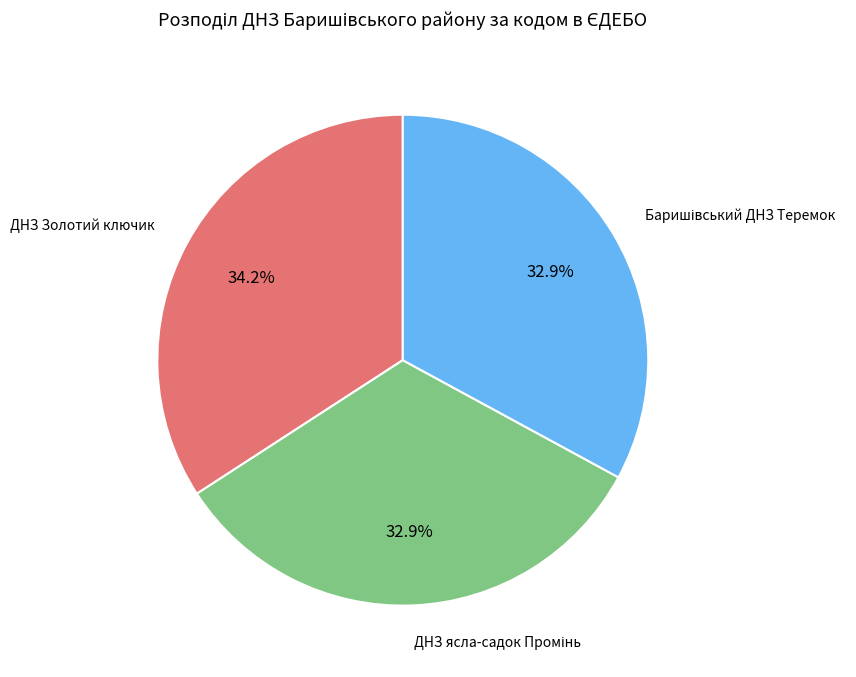

Does any single category account for the majority?

No